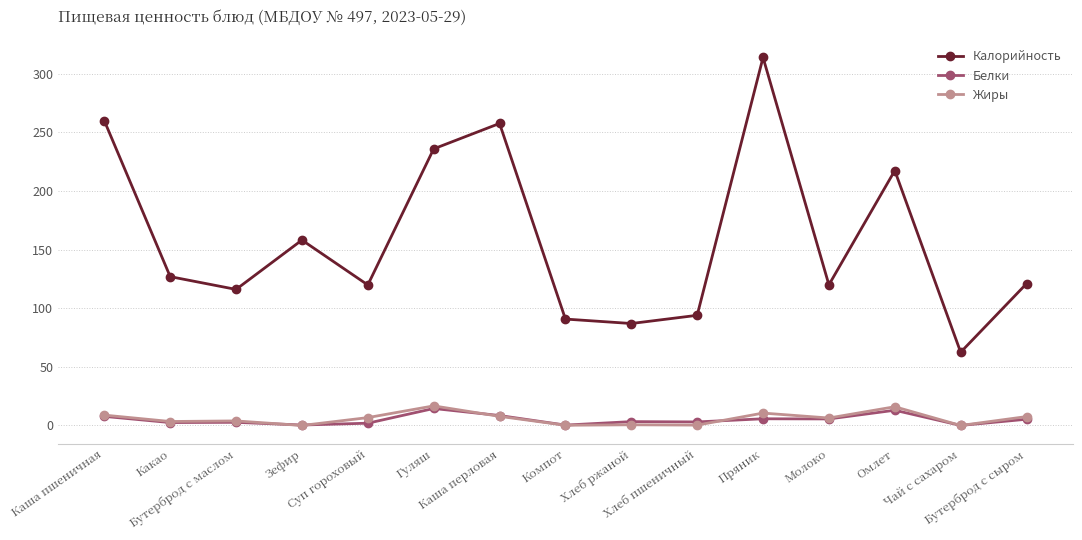

Is this an area chart (filled region under the line)?

No